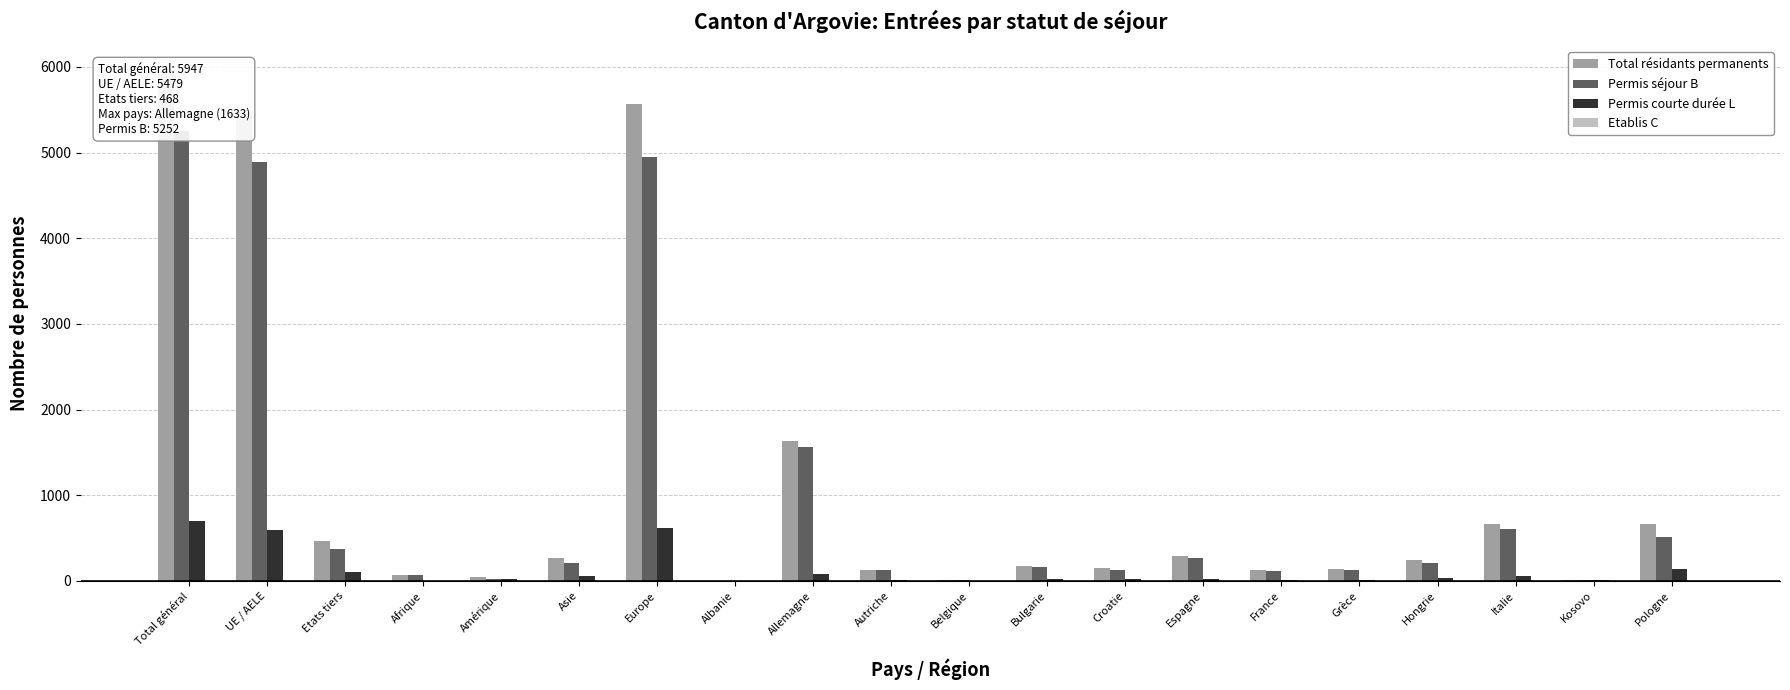

Reading left to right, transcribe all the data shown in this chart.

Total résidants permanents: 5947	5479	468	69	40	271	5563	3	1633	132	15	176	144	292	124	133	244	664	15	659
Permis séjour B: 5252	4886	366	66	20	213	4949	3	1557	125	13	156	126	271	119	129	213	607	6	516
Permis courte durée L: 694	592	102	3	20	58	613	0	76	7	1	20	18	21	5	4	31	57	9	143
Etablis C: 1	1	0	0	0	0	1	0	0	0	1	0	0	0	0	0	0	0	0	0